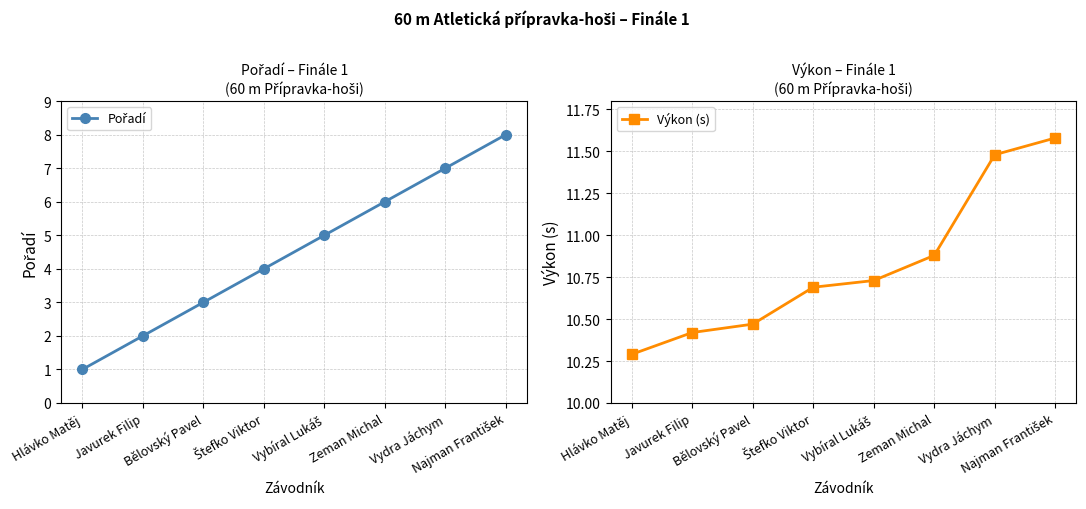

What position from the right is Najman František?

1